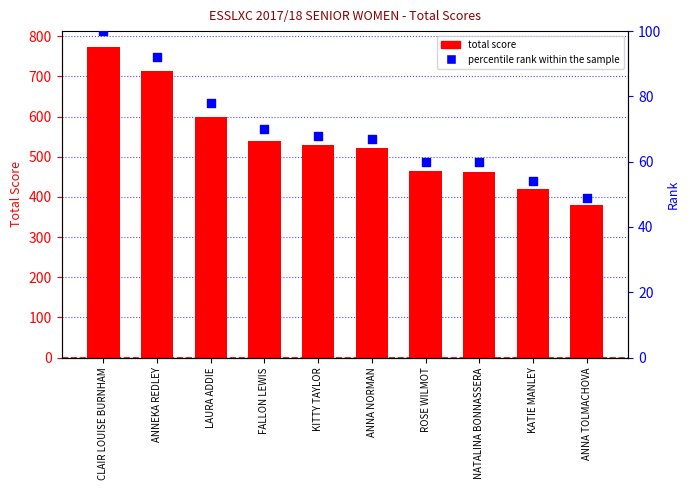

At how many categories does at least one series exceed 711?

2